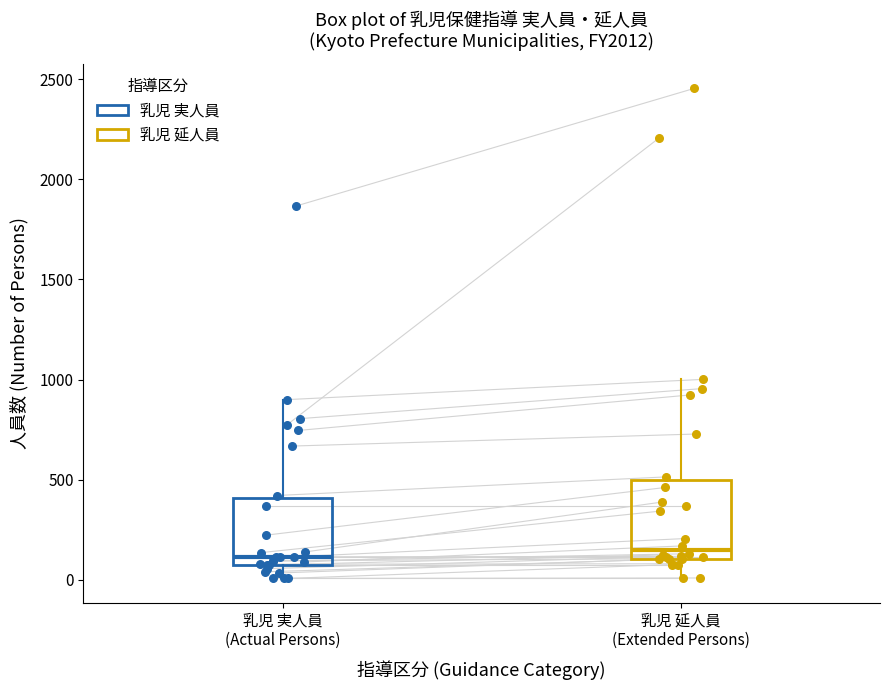

Comparing the boxes themselves (not the whiskers), which one is the tallest?

乳児 延人員 (Extended Persons)